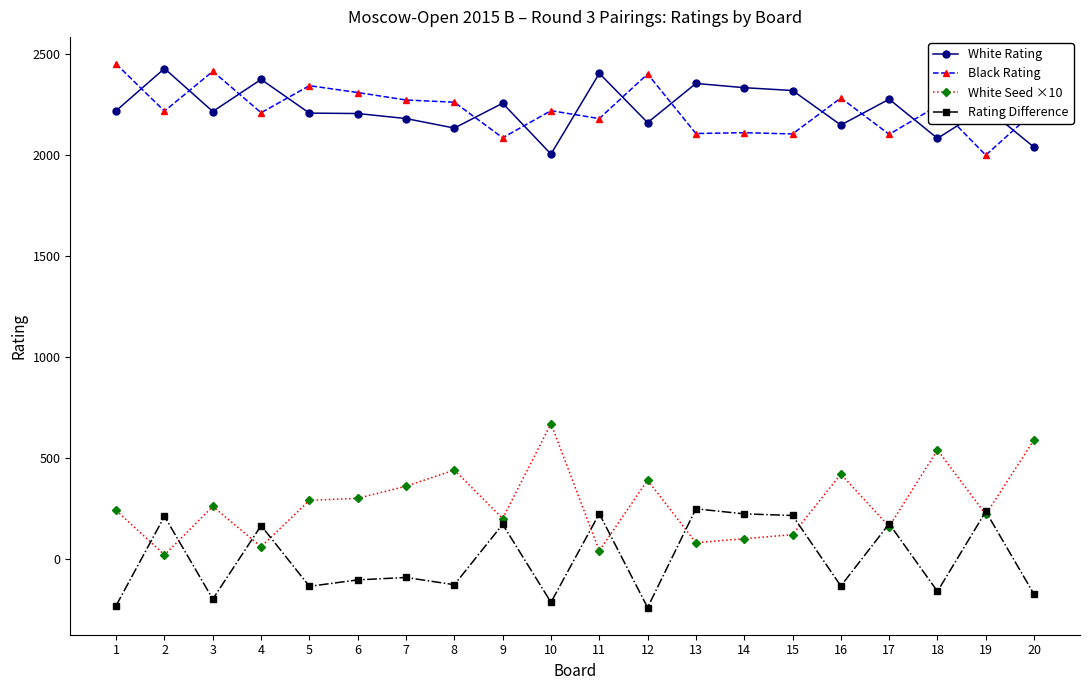

At which category does Black Rating reach its first local valley?

2